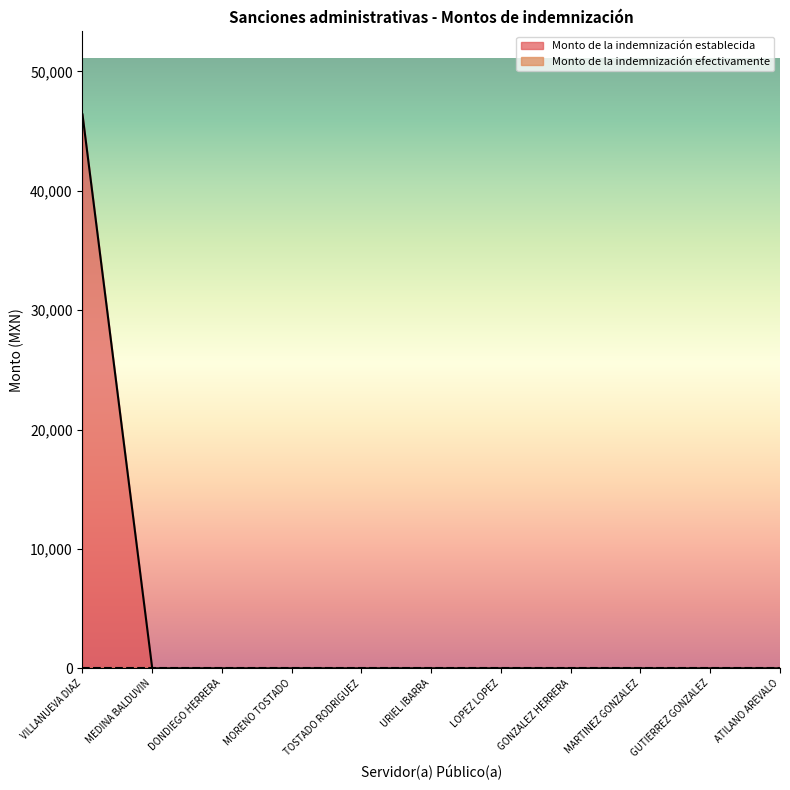

Rank the categories by value from lowest to highest.

MEDINA BALDUVIN, DONDIEGO HERRERA, MORENO TOSTADO, TOSTADO RODRIGUEZ, URIEL IBARRA, LOPEZ LOPEZ, GONZALEZ HERRERA, MARTINEZ GONZALEZ, GUTIERREZ GONZALEZ, ATILANO AREVALO, VILLANUEVA DIAZ